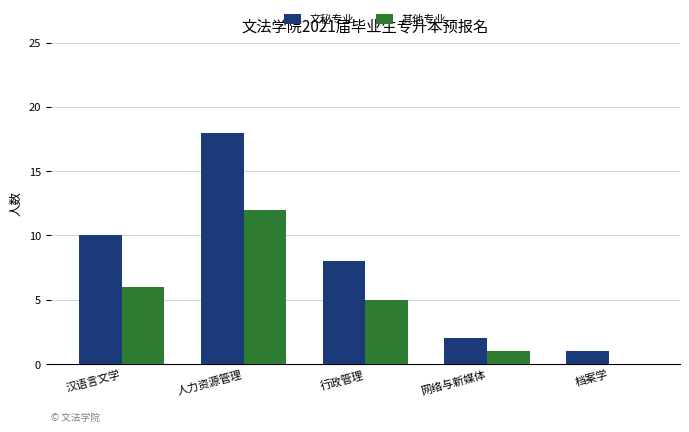

Is it true that 文秘专业 equals 10 at 汉语言文学?

True